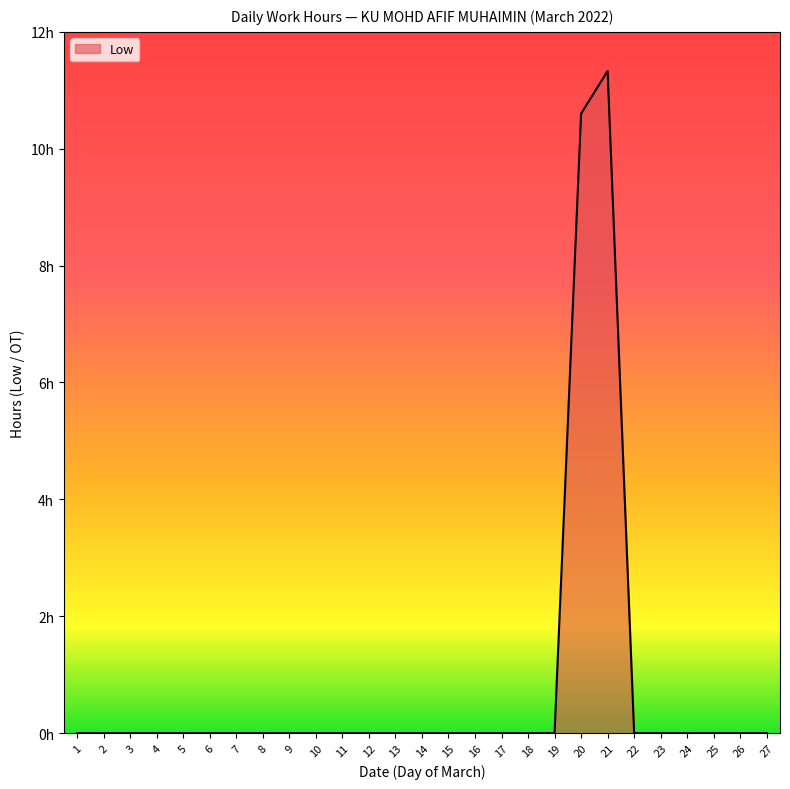

Does the chart have visible grid lines?

No